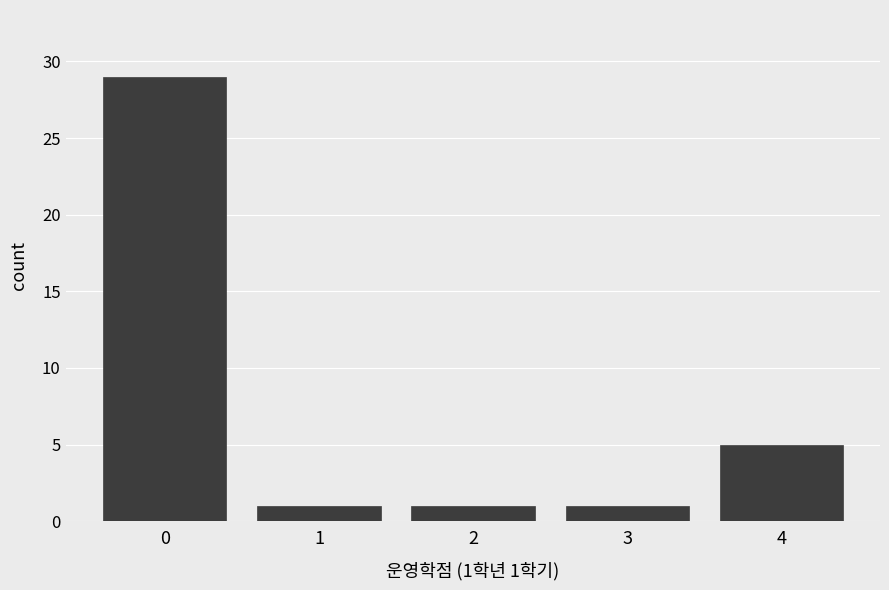

Over which range of the x-axis is the bar tallest?

-0.5 to 0.5